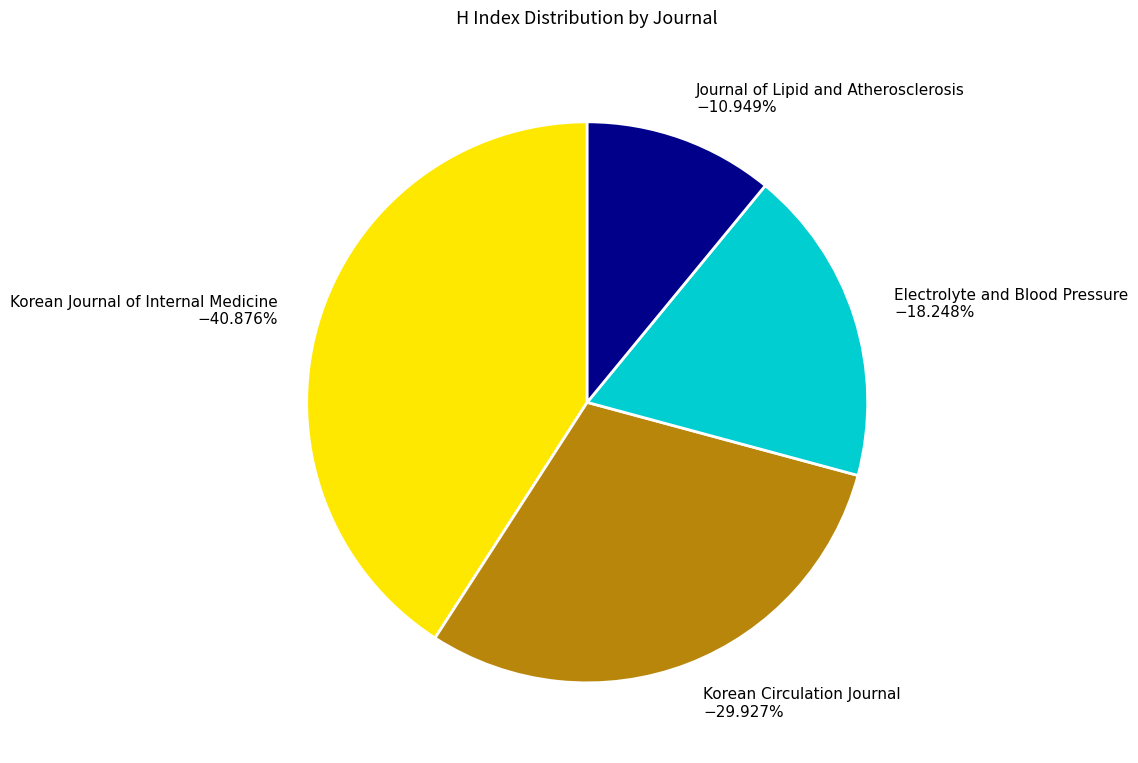

What is the largest slice in the pie chart?

Korean Journal of Internal Medicine